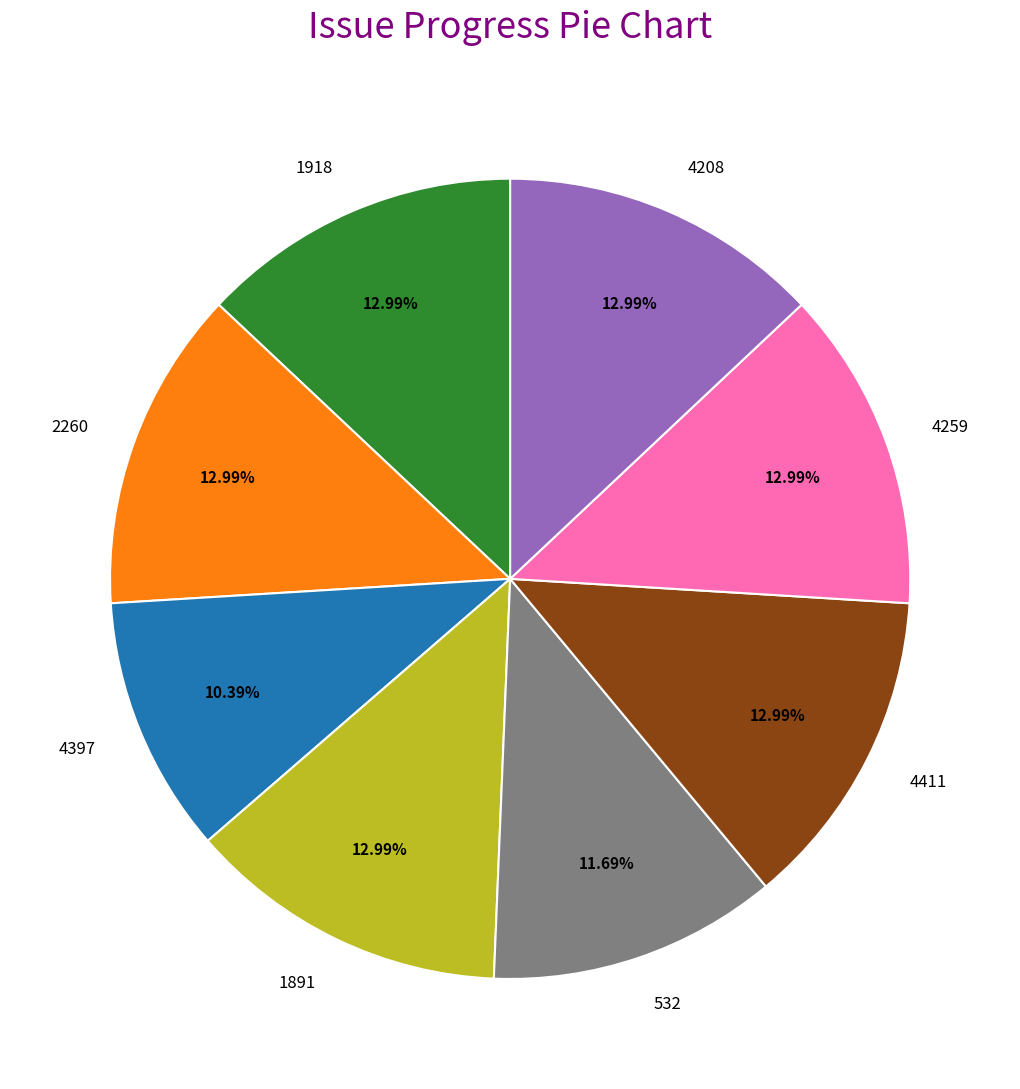

The 532 slice represents 12% of the pie. True or false?

True